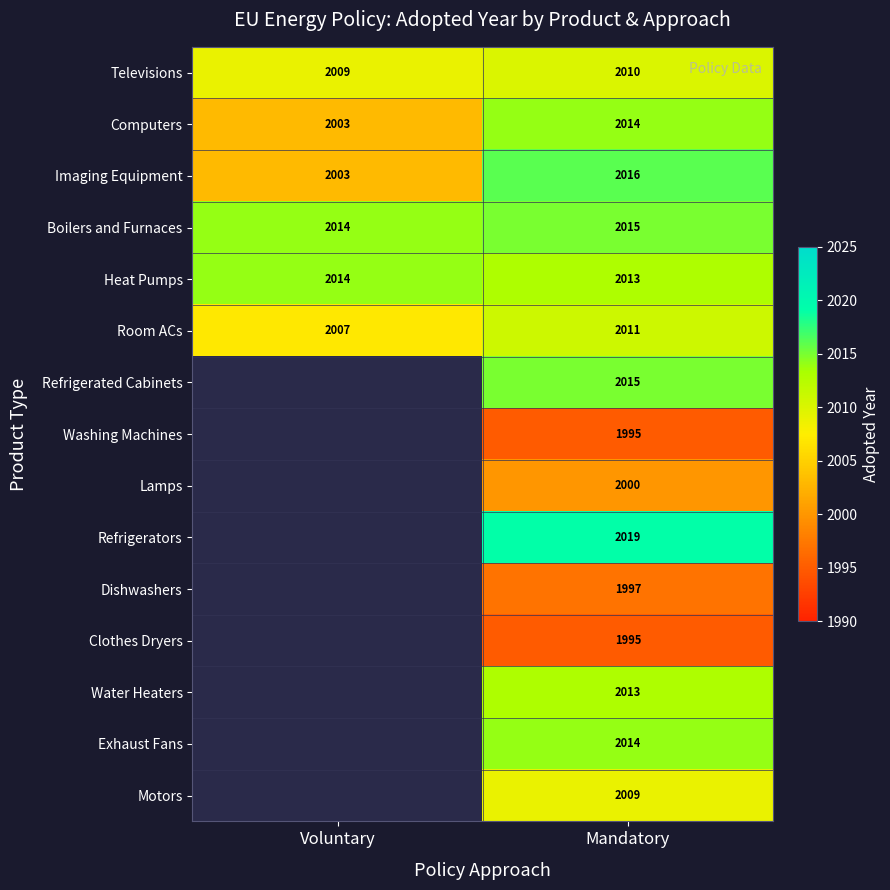

True or false: Refrigerated Cabinets has a value of 2015 at Mandatory.

True